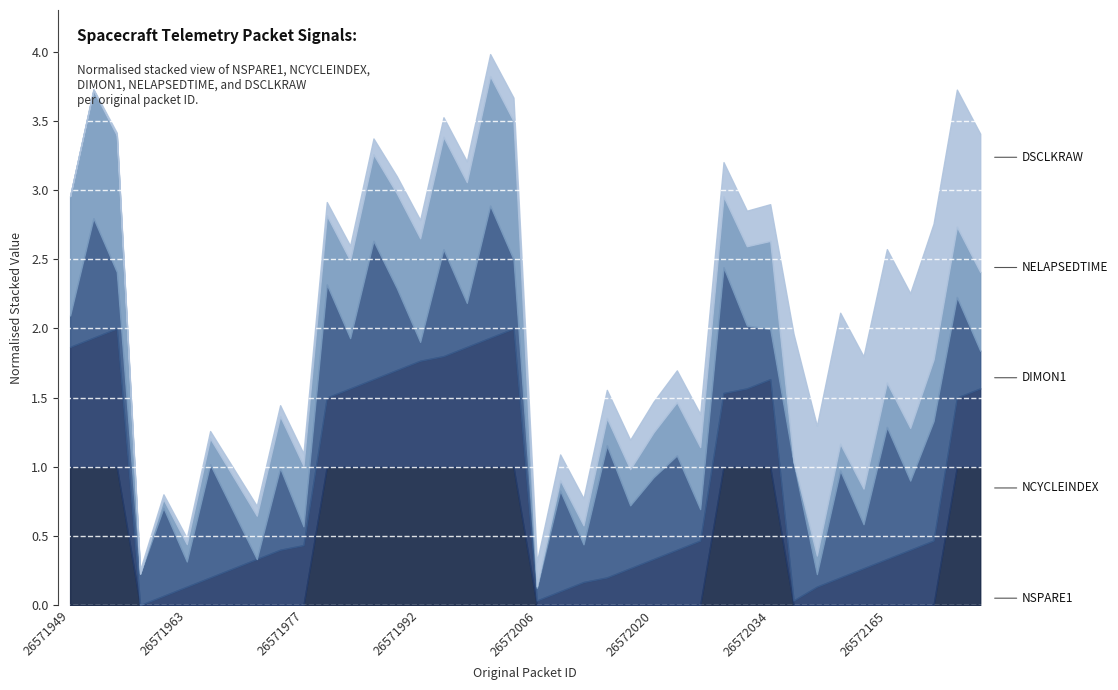

What is the total value across all series at 26572020?

1.5